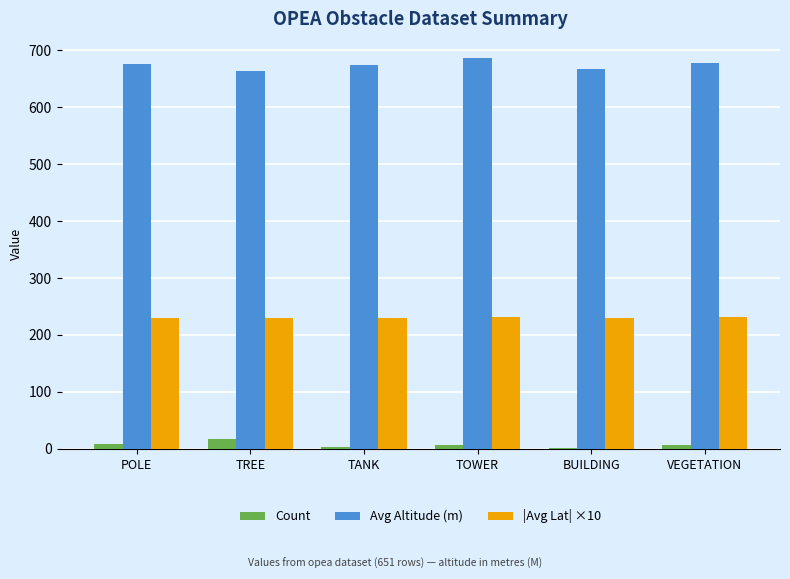

Is the value of |Avg Lat| ×10 at TREE greater than the value of Count at VEGETATION?

Yes